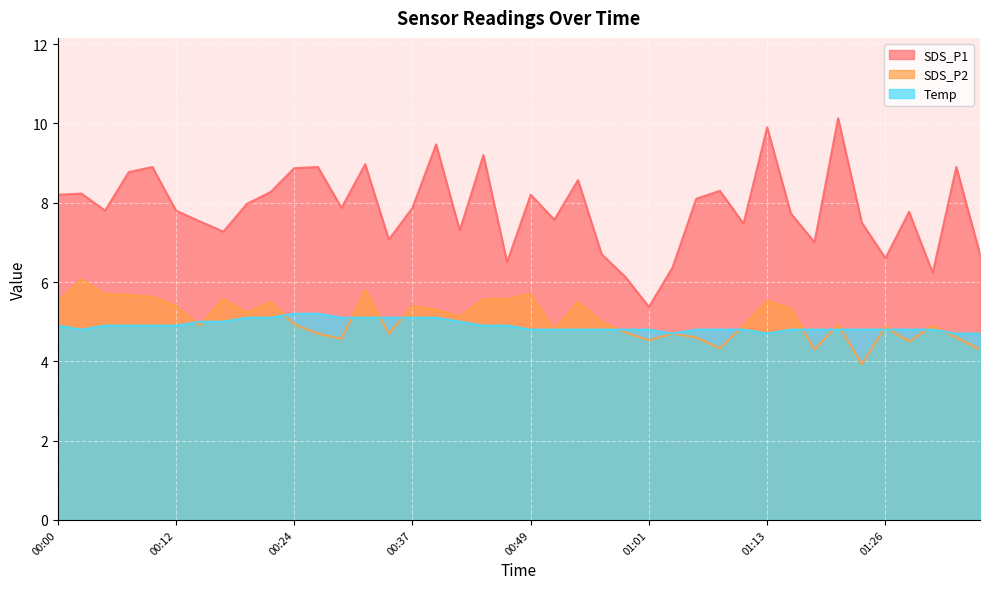

How many lines are shown in the chart?

3